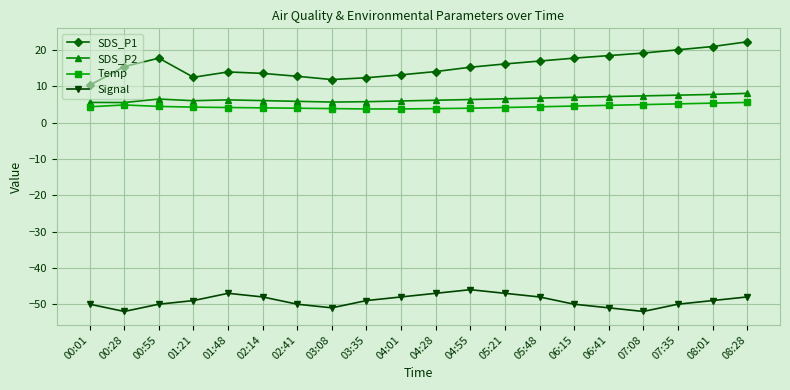

What are all the series names shown in the legend?

SDS_P1, SDS_P2, Temp, Signal